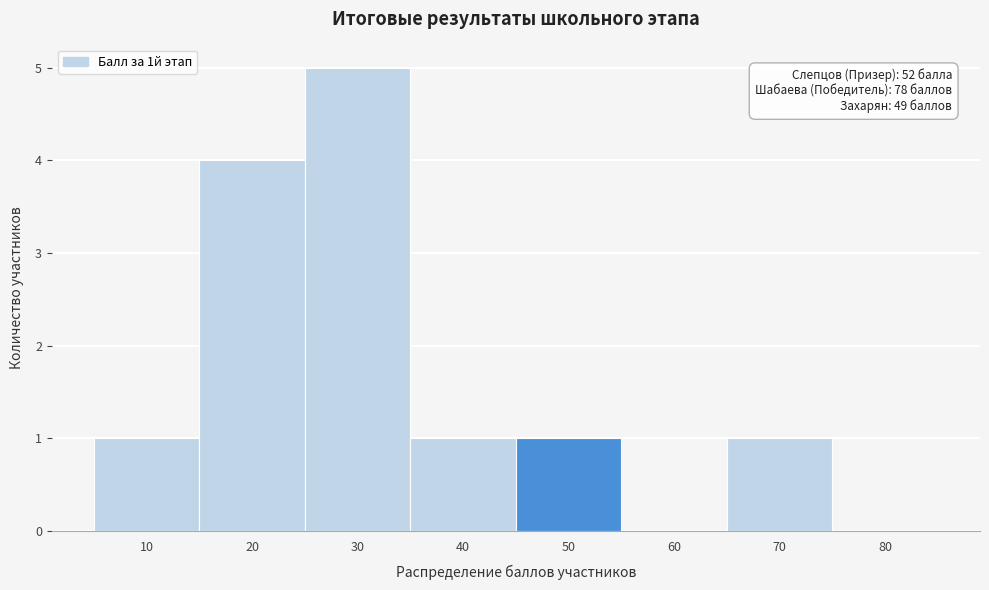

Reading left to right, extract all data points from this chart.

10=1	20=4	30=5	40=1	50=1	60=0	70=1	80=0